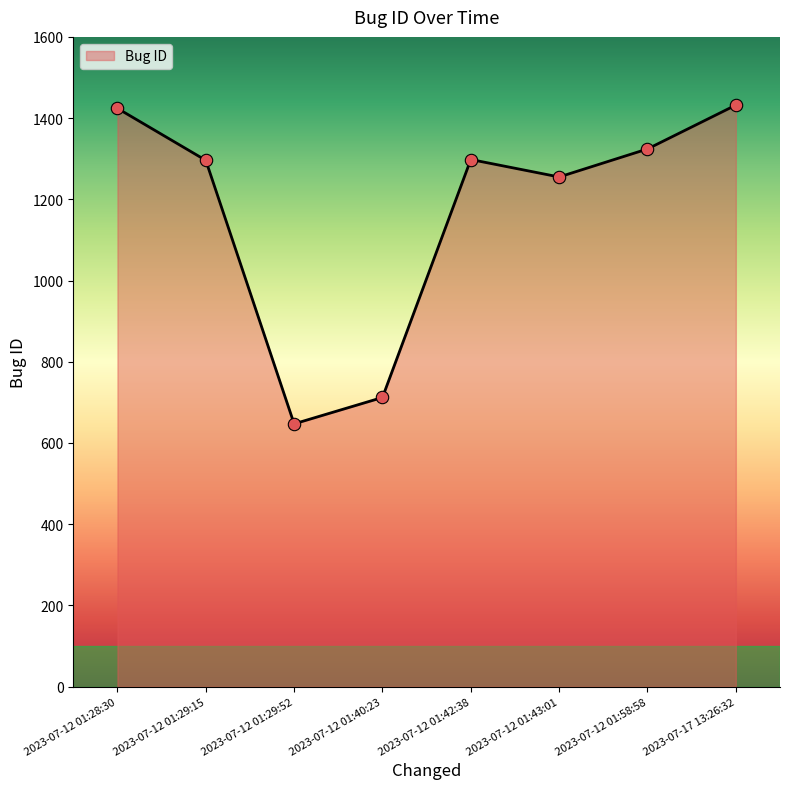

Approximately how many times larger is the value at 2023-07-12 01:40:23 compared to 2023-07-12 01:58:58?

0.5